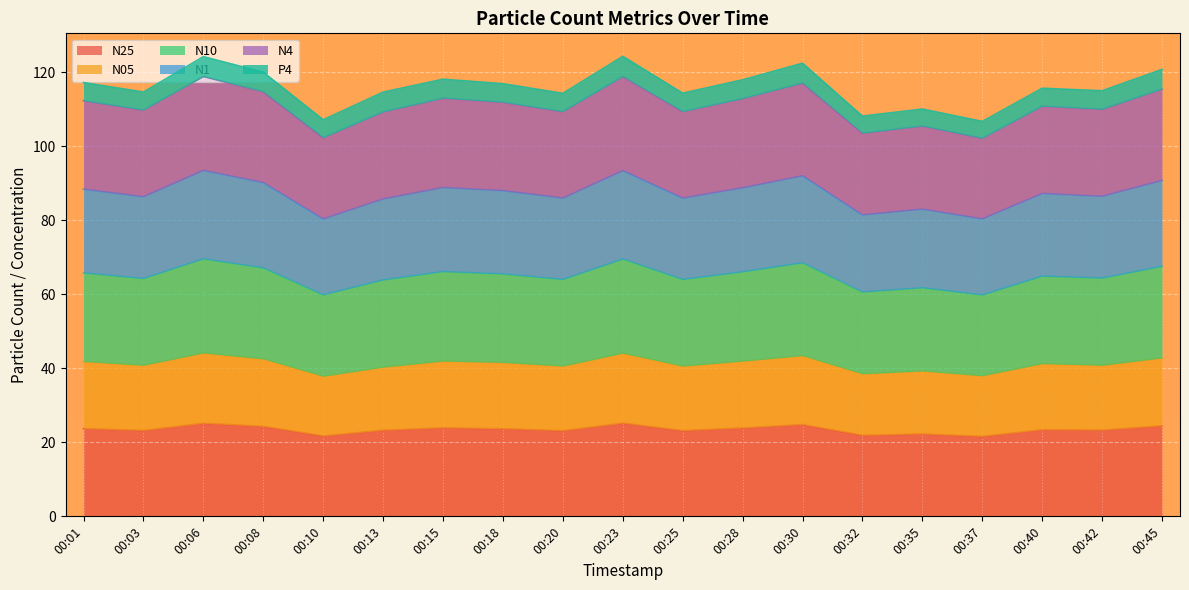

What is the maximum value for N25?

25.2